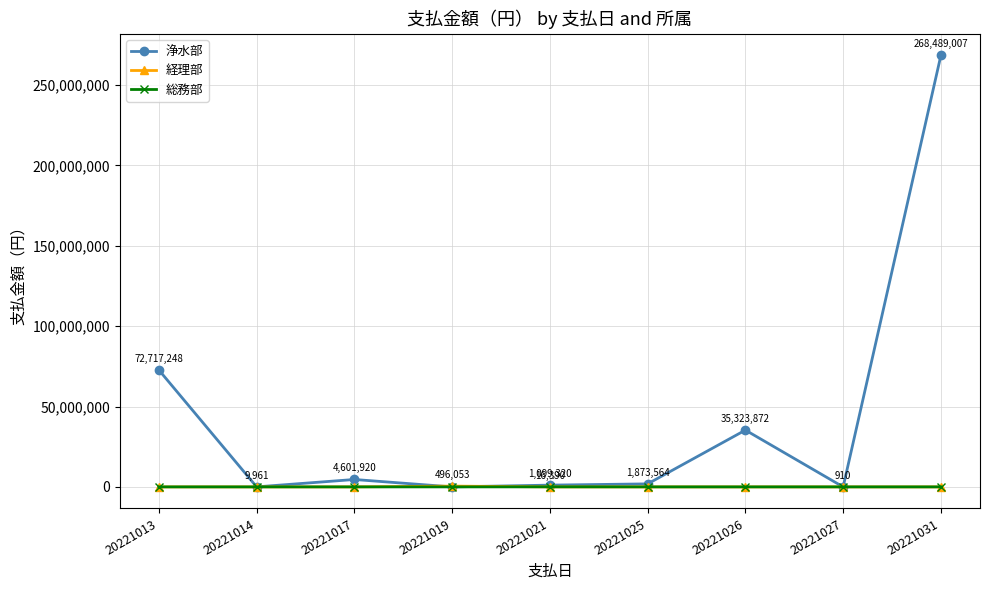

Which series has the largest total across all categories?

浄水部